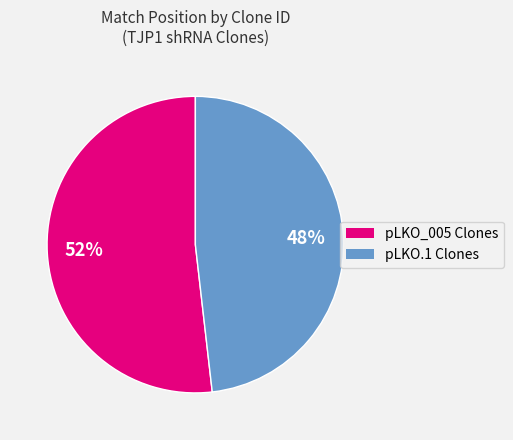

To the nearest percent, what percentage of the pie is pLKO.1 Clones?

48%